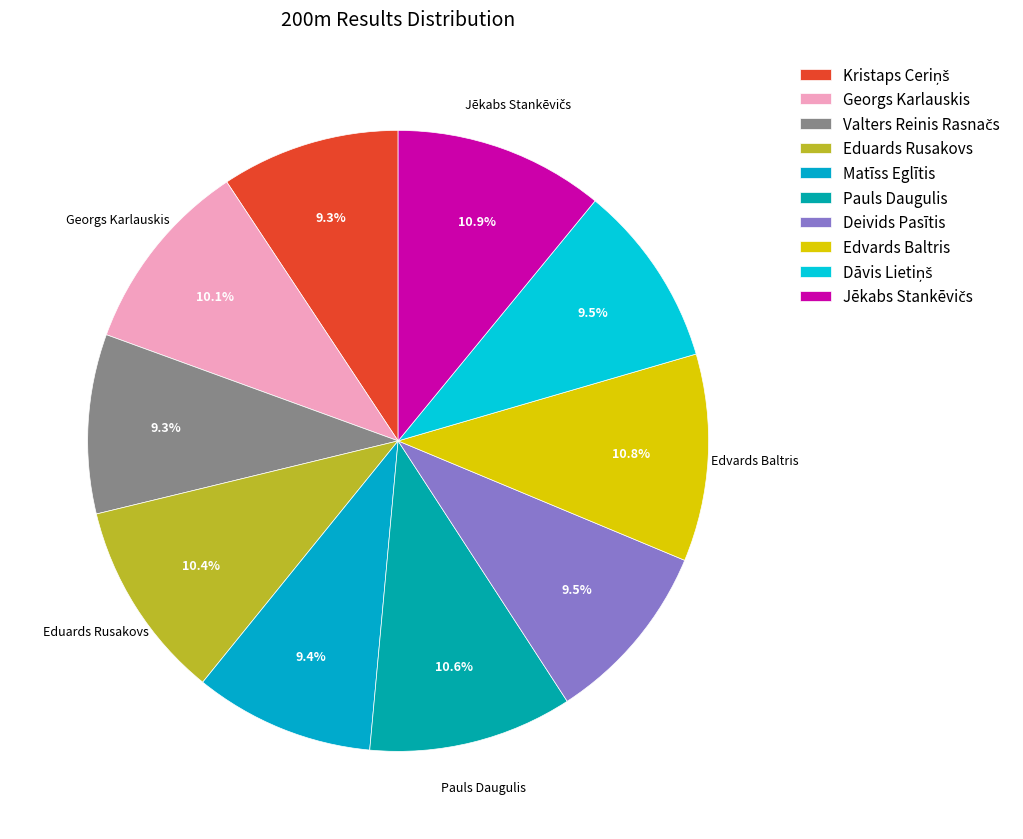

To the nearest percent, what is the average slice percentage?

10%